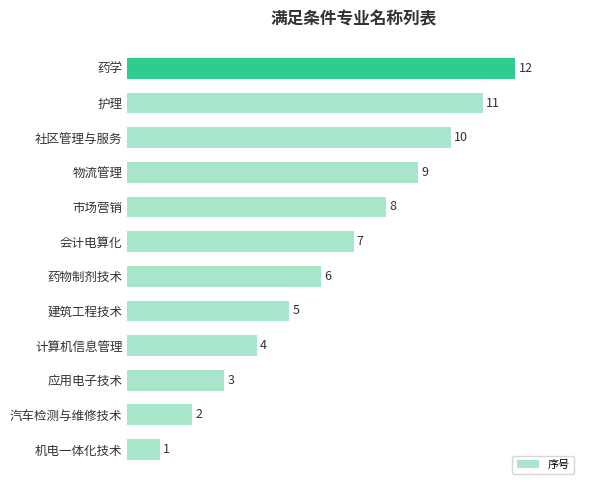

What is the smallest value displayed?

1